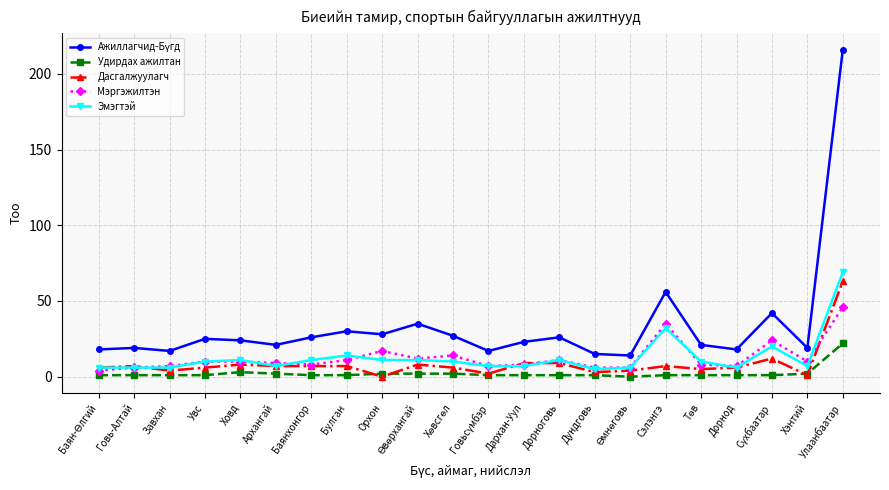

What is the label of the 22nd point from the left?

Улаанбаатар